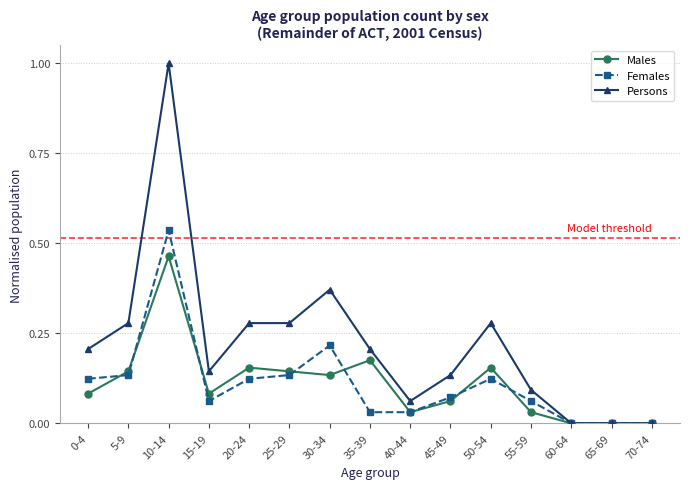

At which category does Males reach its first local valley?

15-19